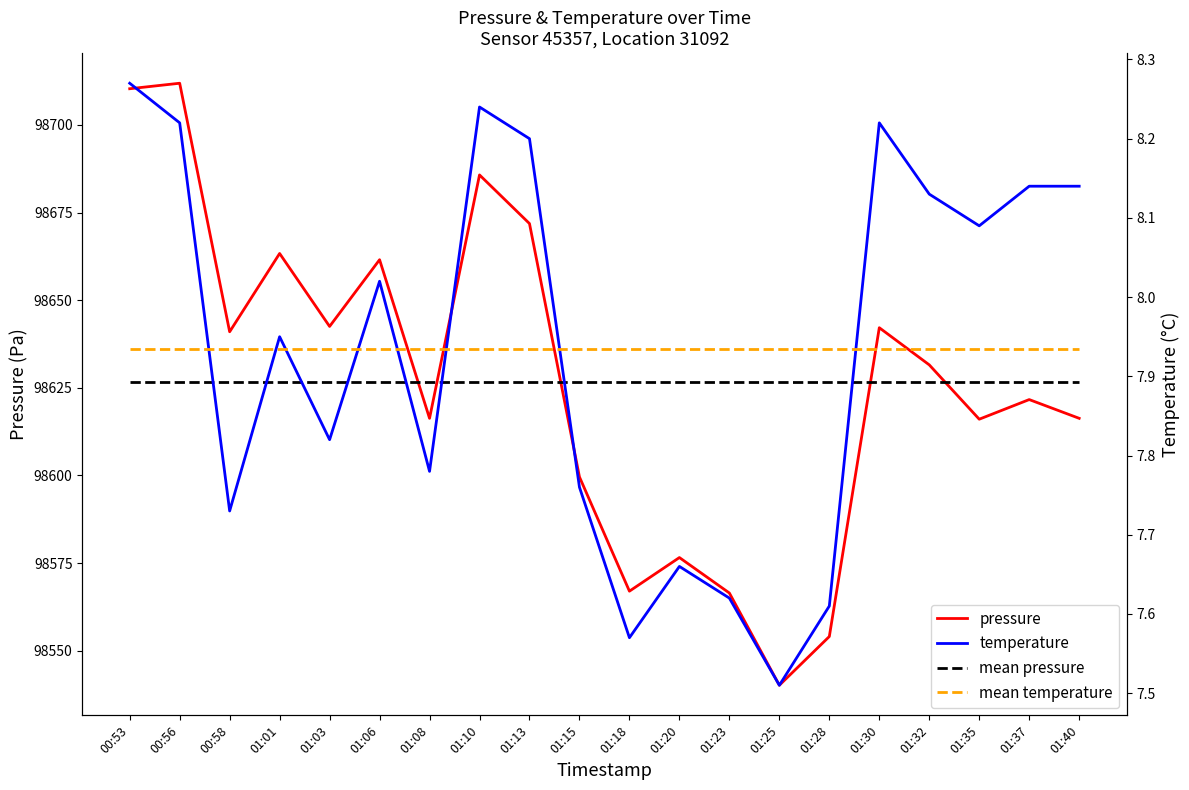

True or false: mean temperature and pressure cross at least once.

False